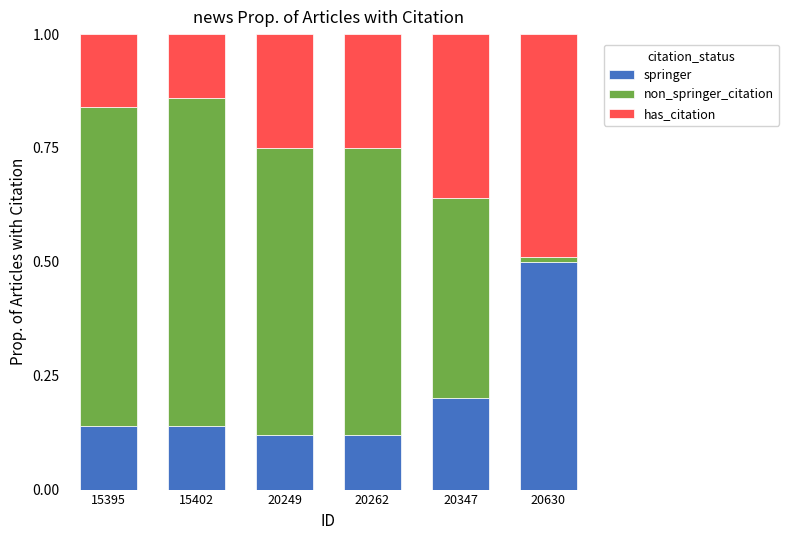

How many bars are there in total?

6